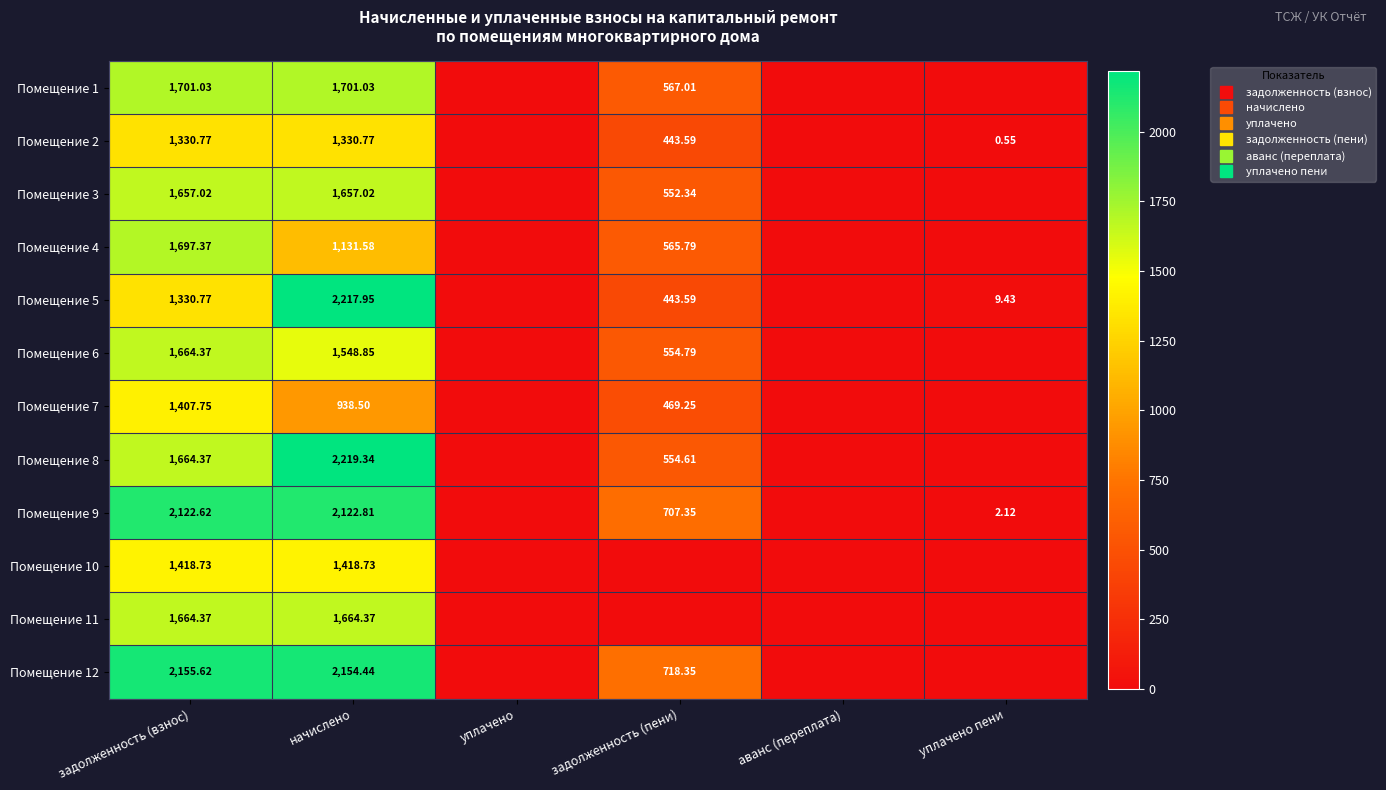

Is the value of Помещение 5 at задолженность (пени) greater than the value of Помещение 11 at задолженность (взнос)?

No